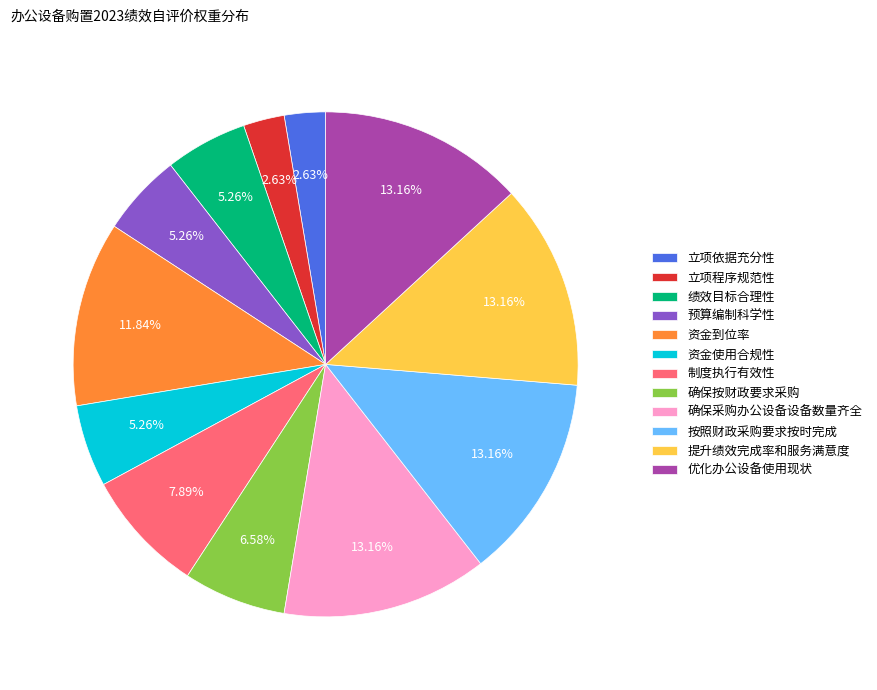

How many slices are in this pie chart?

12